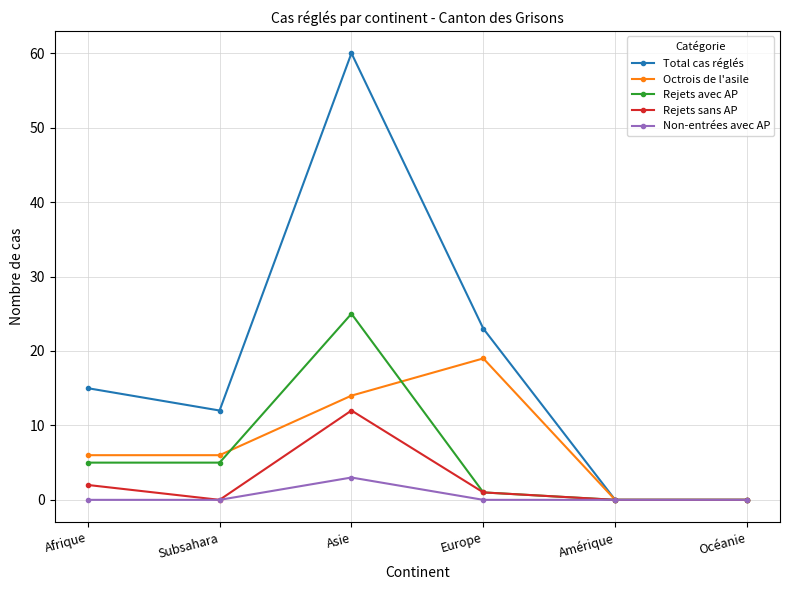

What is the difference between the maximum and minimum values in the Octrois de l'asile series?

19